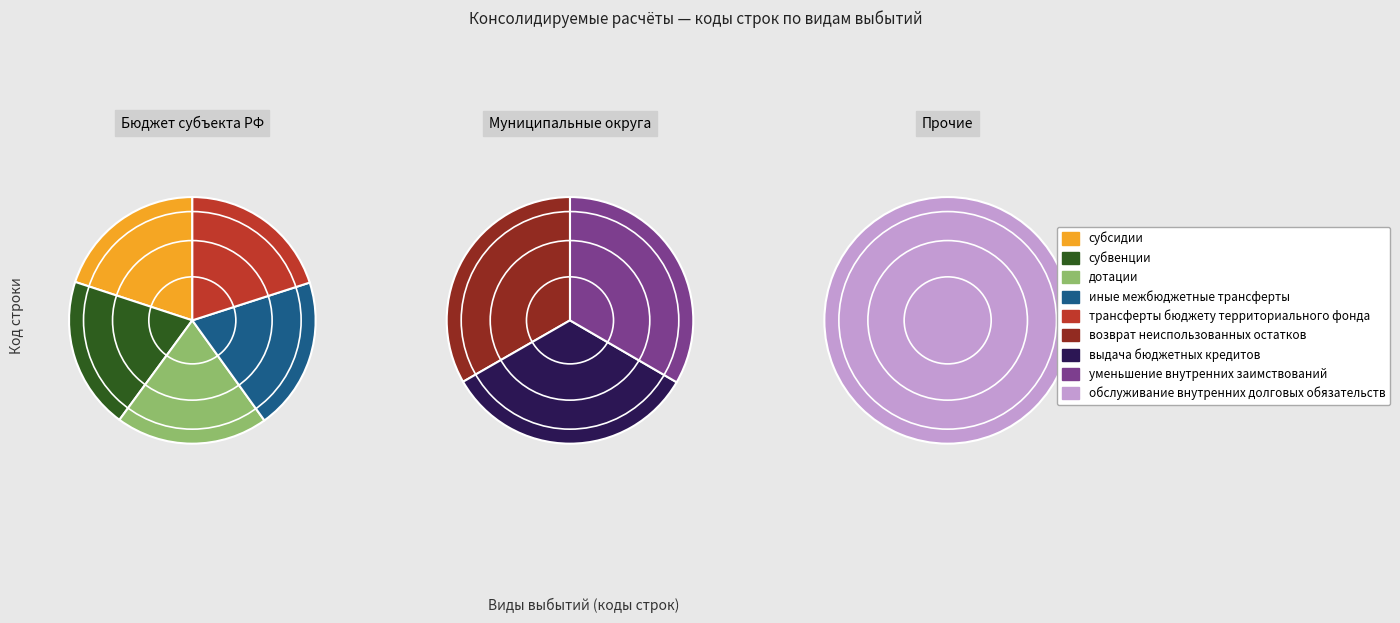

To the nearest percent, what percentage of the pie is возврат неиспользованных остатков?

11%